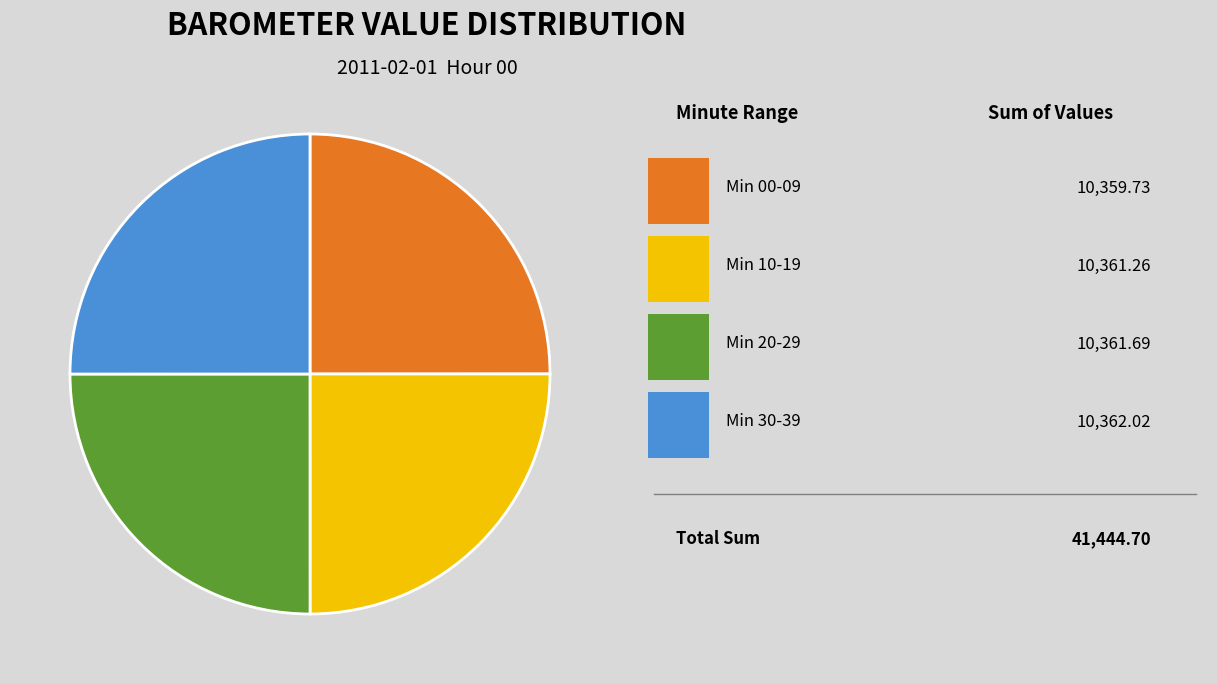

Does any single category account for the majority?

No